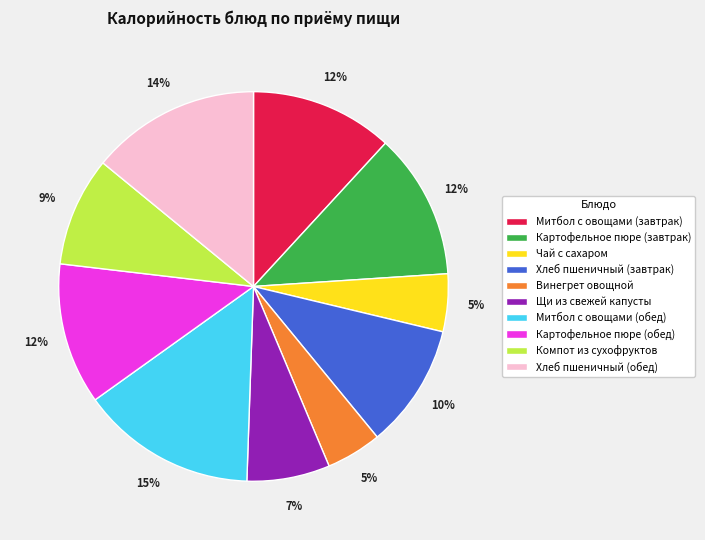

To the nearest percent, what is the difference between the Митбол с овощами (обед) and Щи из свежей капусты slice percentages?

8%